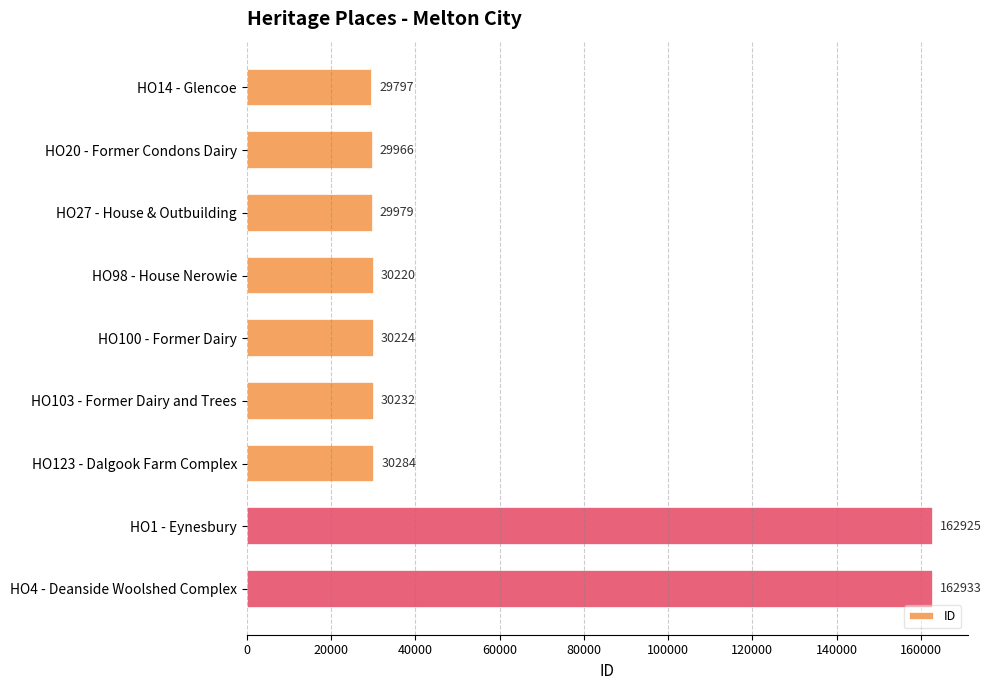

Reading top to bottom, list all the values displayed in this chart.

HO14 - Glencoe=29797	HO20 - Former Condons Dairy=29966	HO27 - House & Outbuilding=29979	HO98 - House Nerowie=30220	HO100 - Former Dairy=30224	HO103 - Former Dairy and Trees=30232	HO123 - Dalgook Farm Complex=30284	HO1 - Eynesbury=162925	HO4 - Deanside Woolshed Complex=162933